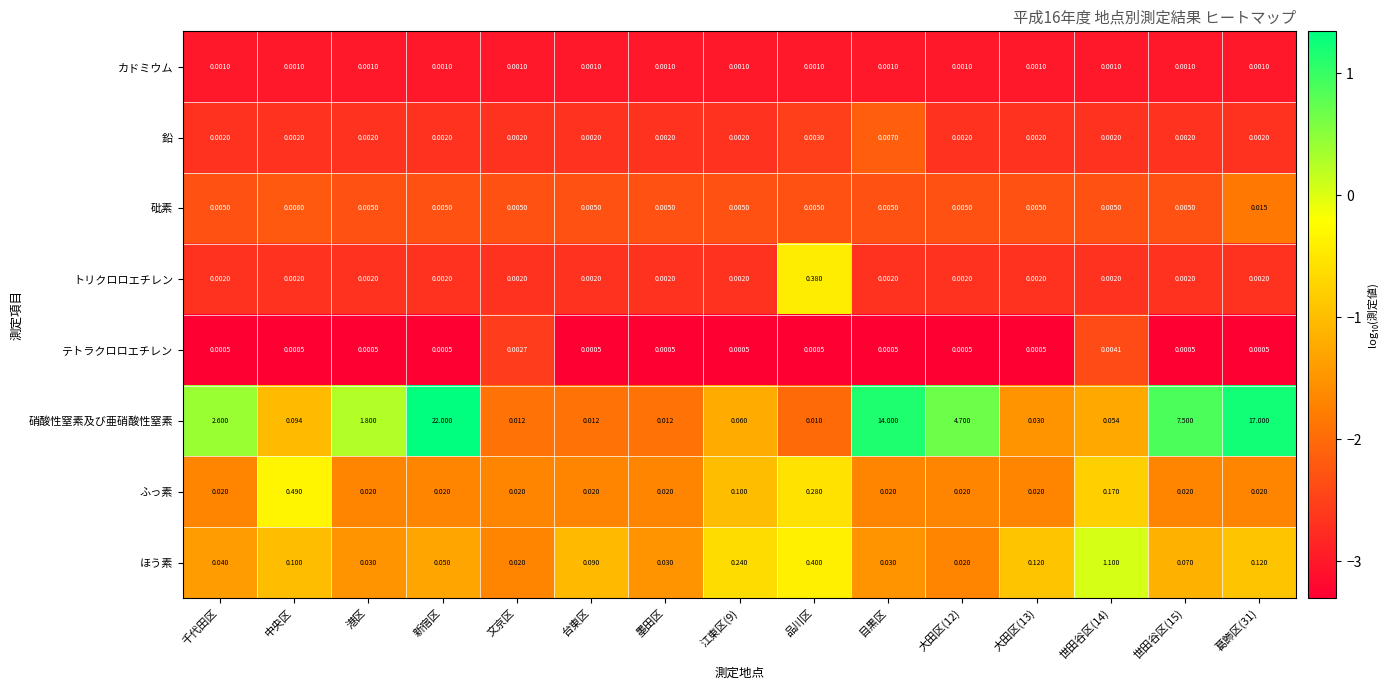

At which category is the sum across all series the highest?

新宿区